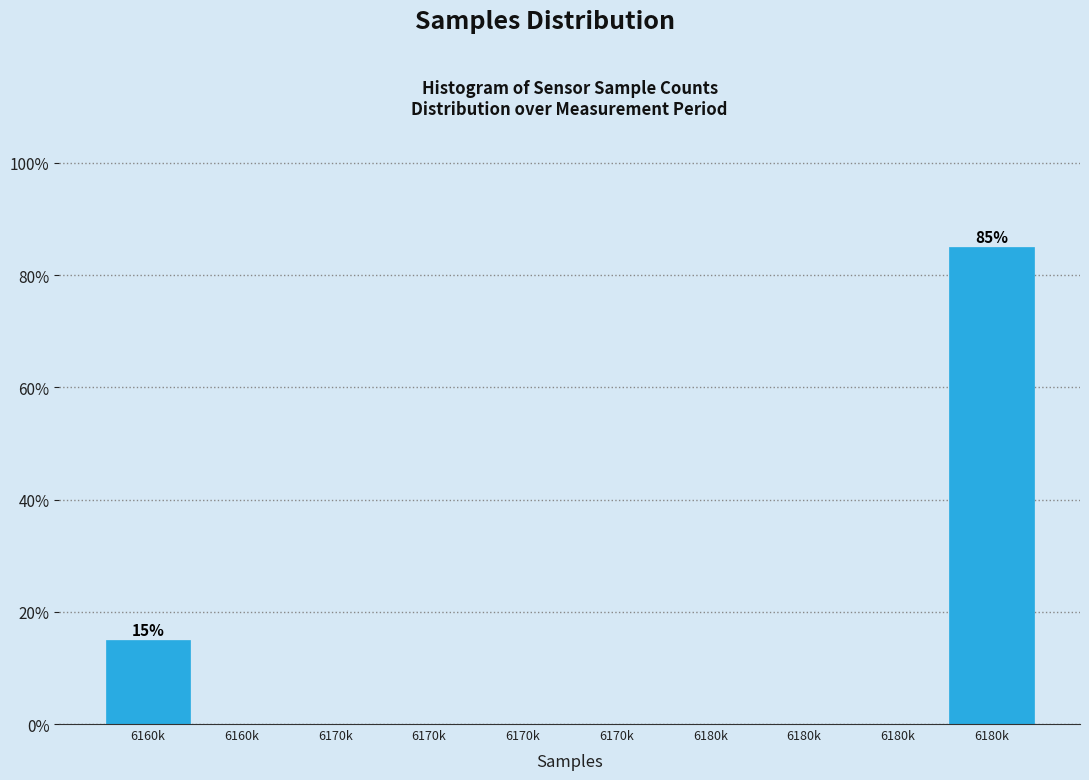

Are the bars horizontal?

No